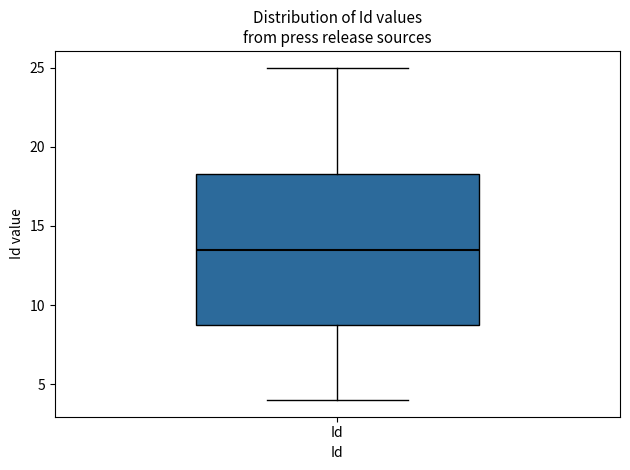

Read this box plot against the y-axis: the position of the median line, the range covered by the box, and the ends of both whiskers. The values are not printed on the chart, so give them approximately, as read against the axis.

median 13.5, box 9.0 to 18.5, whiskers 4.0 to 25.0